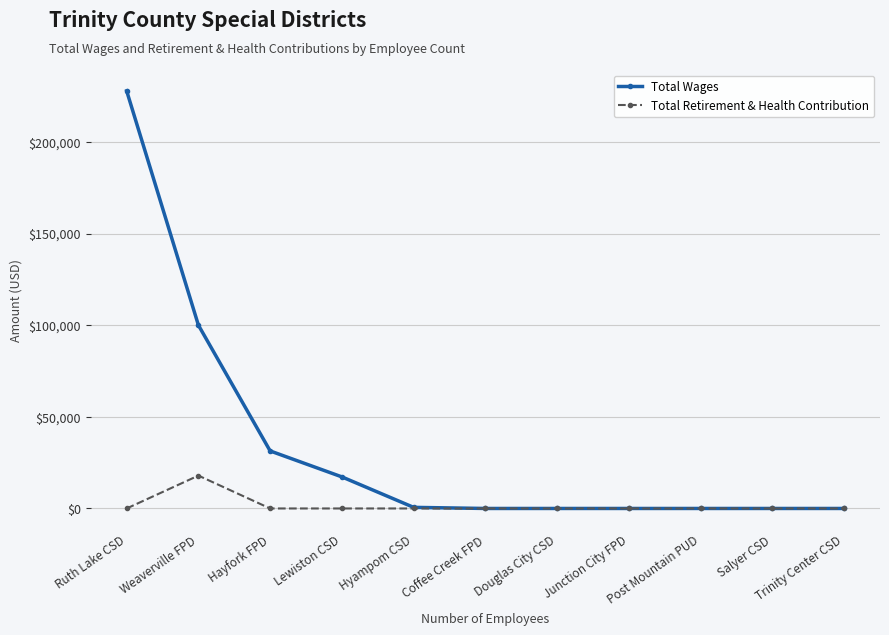

List the series in order of their peak value, highest first.

Total Wages, Total Retirement & Health Contribution